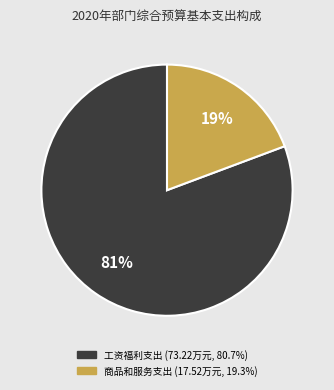

Rank the categories by value from lowest to highest.

商品和服务支出, 工资福利支出